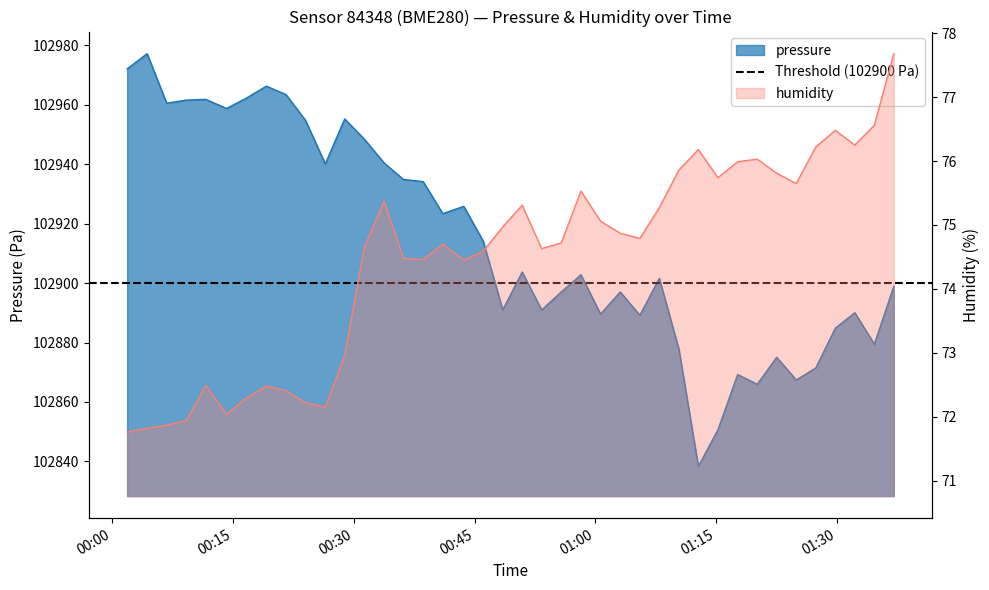

Does the chart have visible grid lines?

No